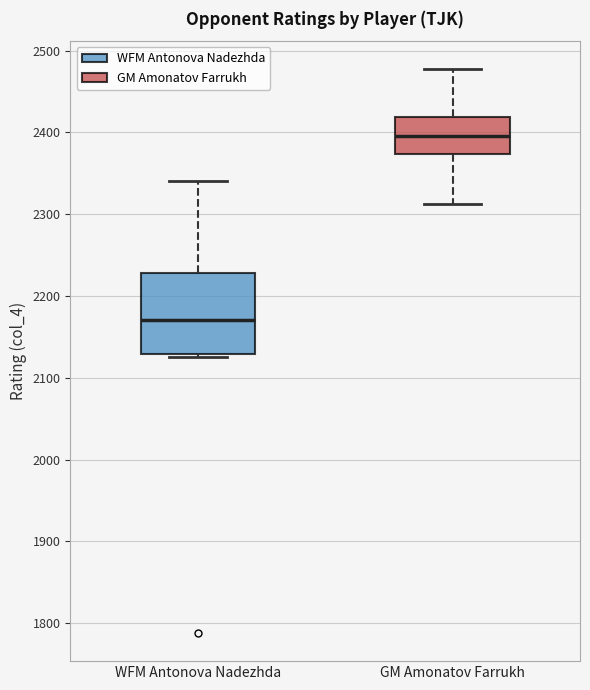

Which box's median line is the lowest?

WFM Antonova Nadezhda